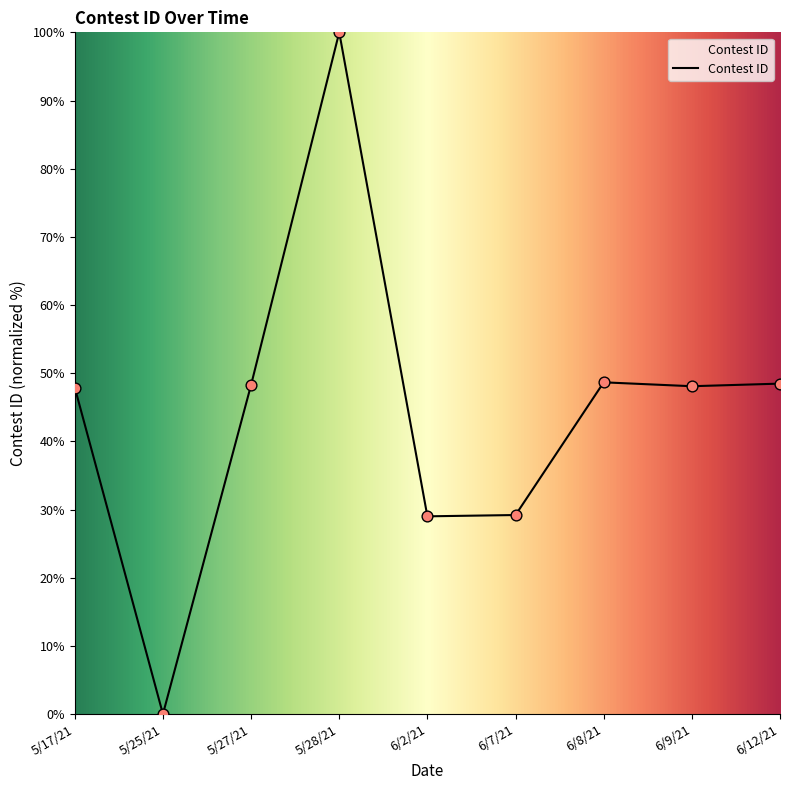

What is the change in value from 5/25/21 to 5/28/21?

+100.0